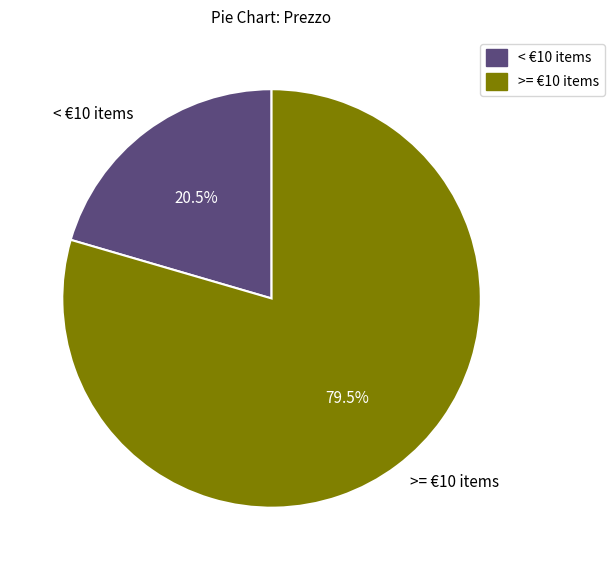

How many segments does this pie chart have?

2